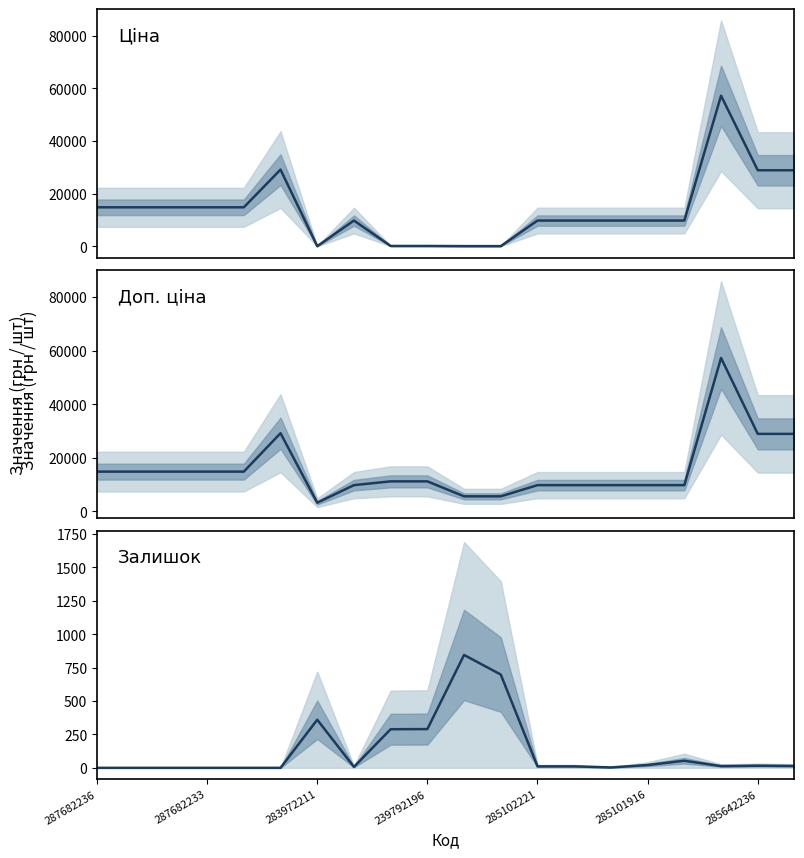

What are all the series names shown in the legend?

Ціна, Доп. ціна, Залишок